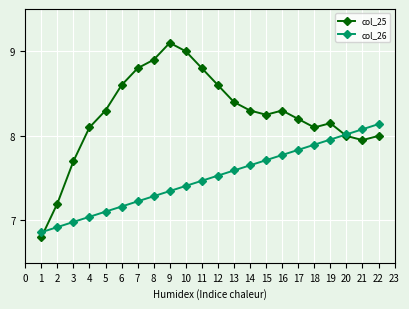

Which series has the largest total across all categories?

col_25